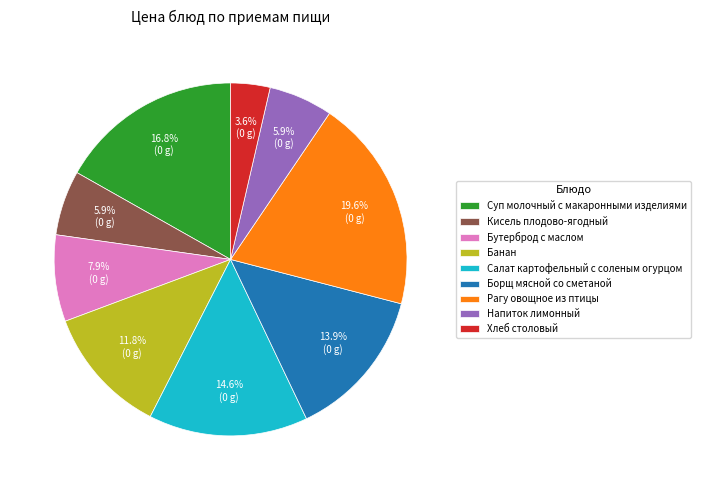

To the nearest percent, what percentage of the pie is Напиток лимонный?

6%